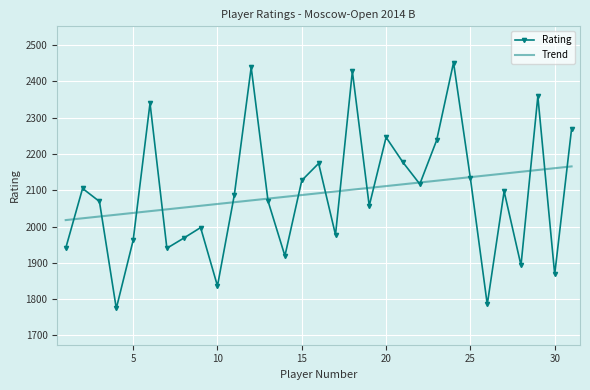

Between 28 and 26, which is larger?

28